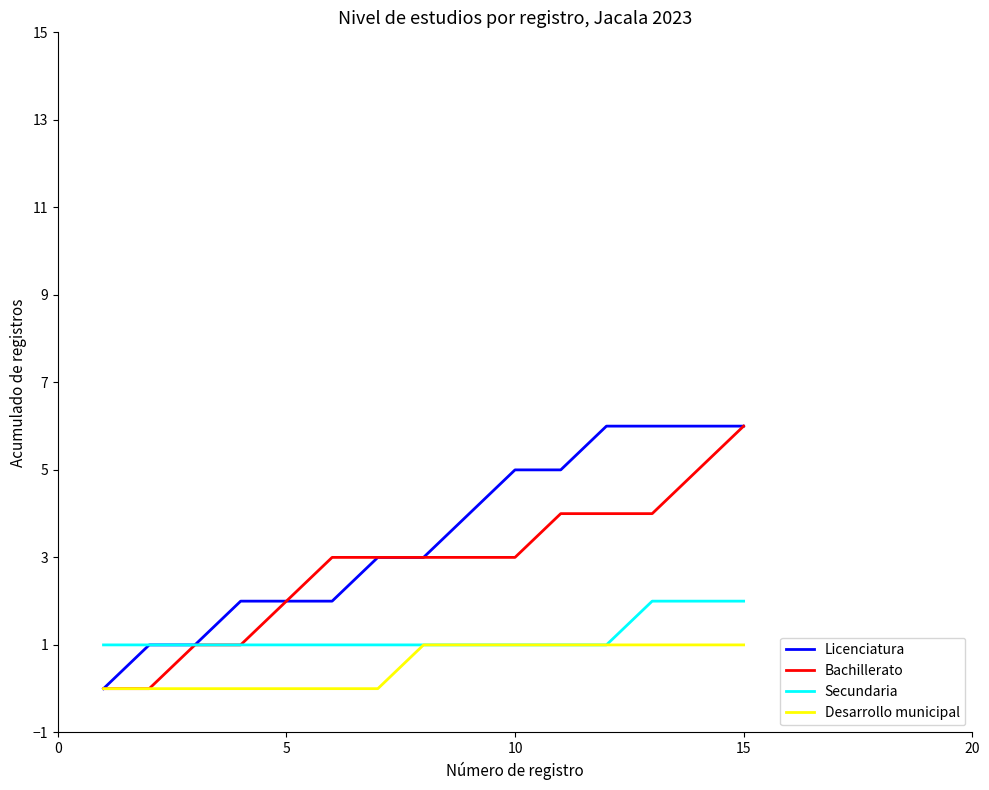

What is the maximum value shown in the chart?

6